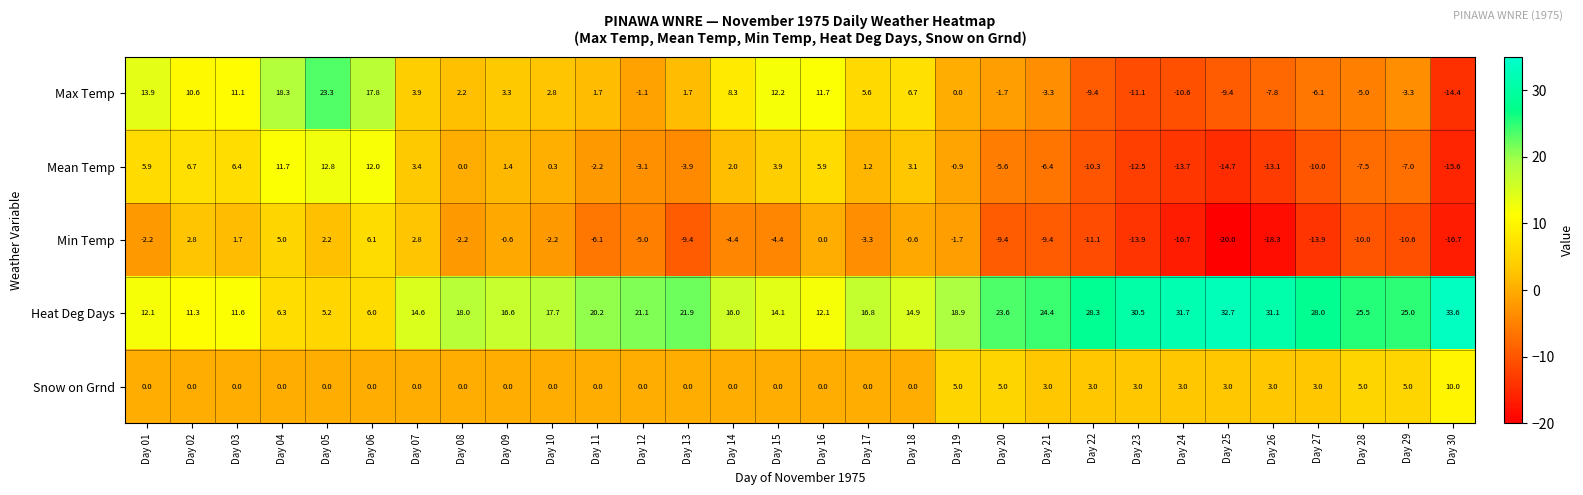

What is the total value across all series at Day 16?

29.7